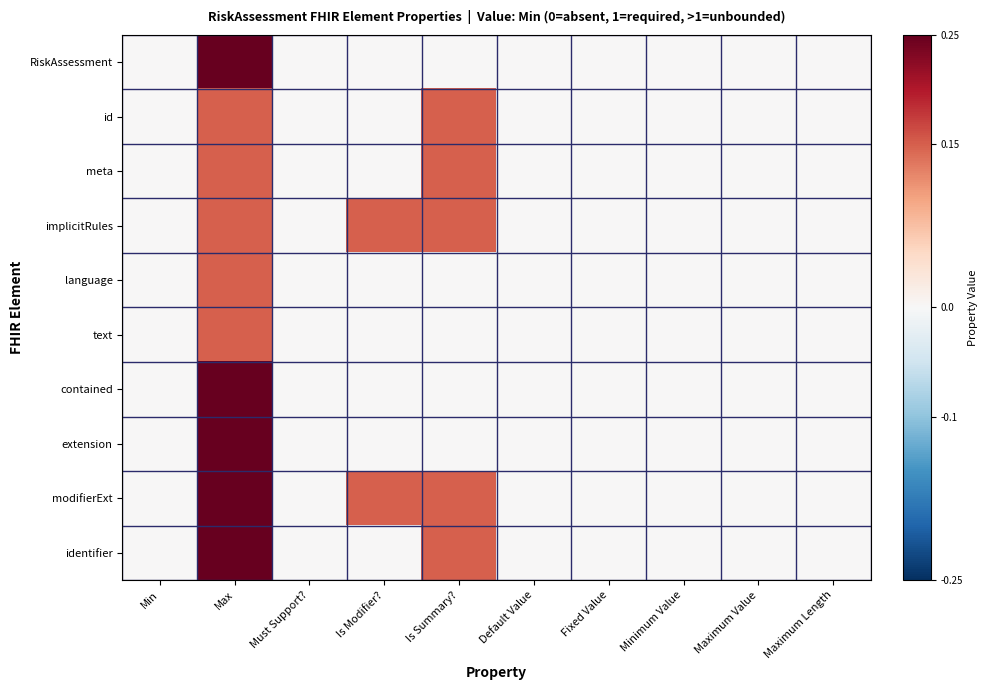

Which series has the largest total across all categories?

modifierExt